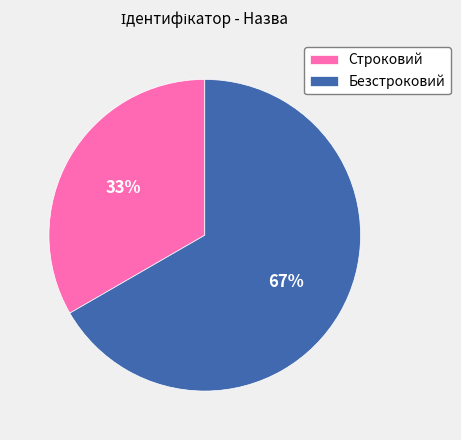

Between Строковий and Безстроковий, which is larger?

Безстроковий